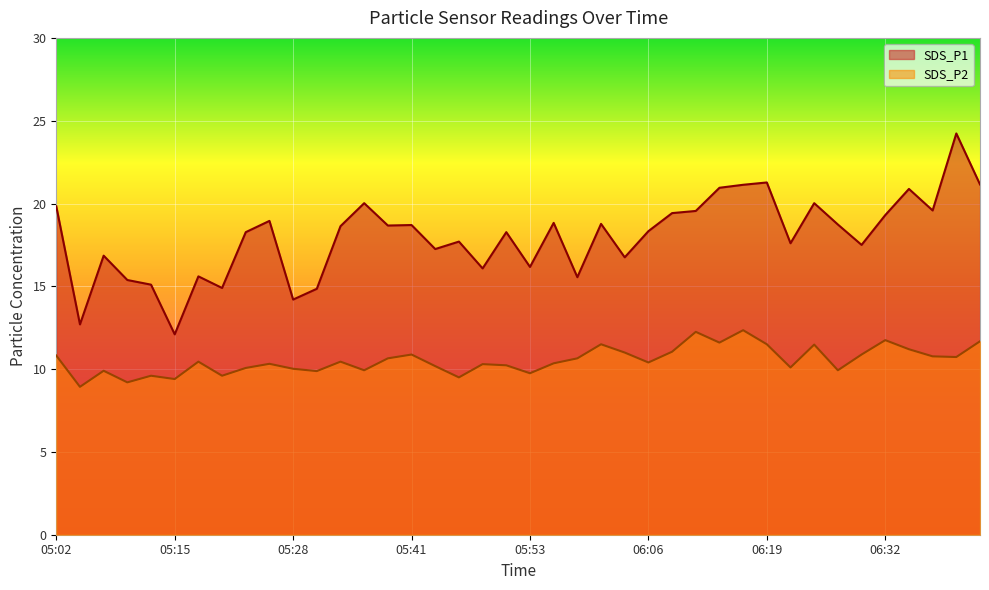

At which category does SDS_P2 reach its first local valley?

05:05